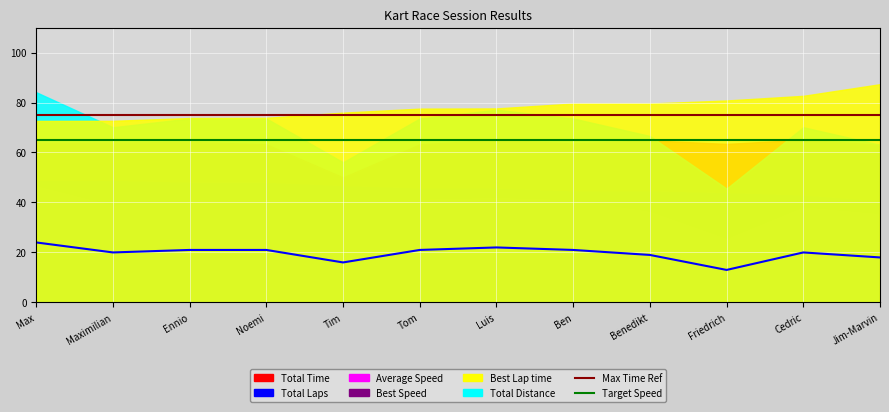

How many points are lower than both their immediate neighbors (excluding endpoints)?

3